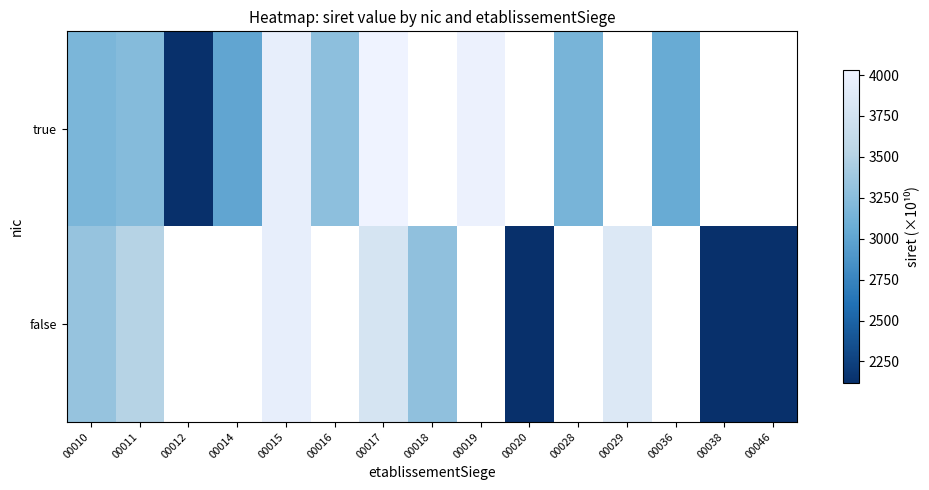

How many data points does each series have?

15